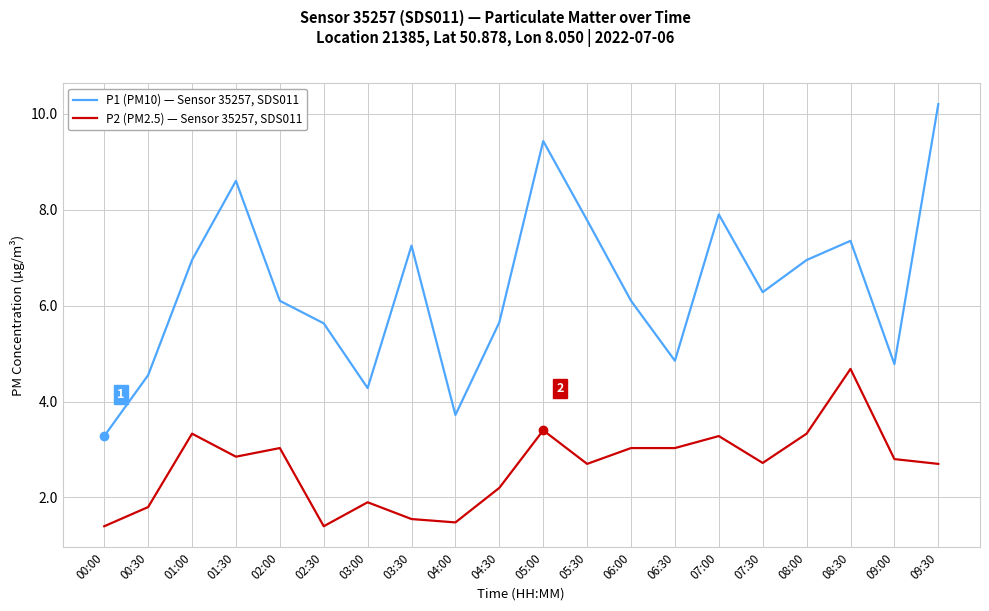

What is the total value across all series at 00:00?

4.7